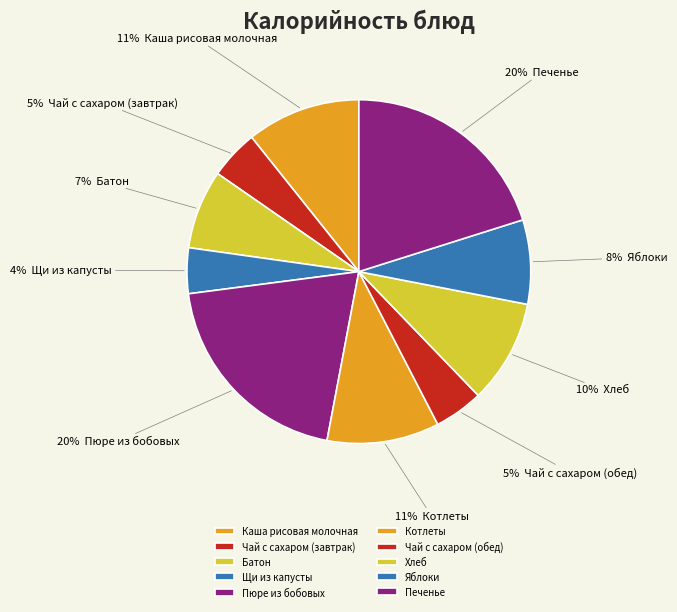

Is it true that Батон is 21% of the pie?

False